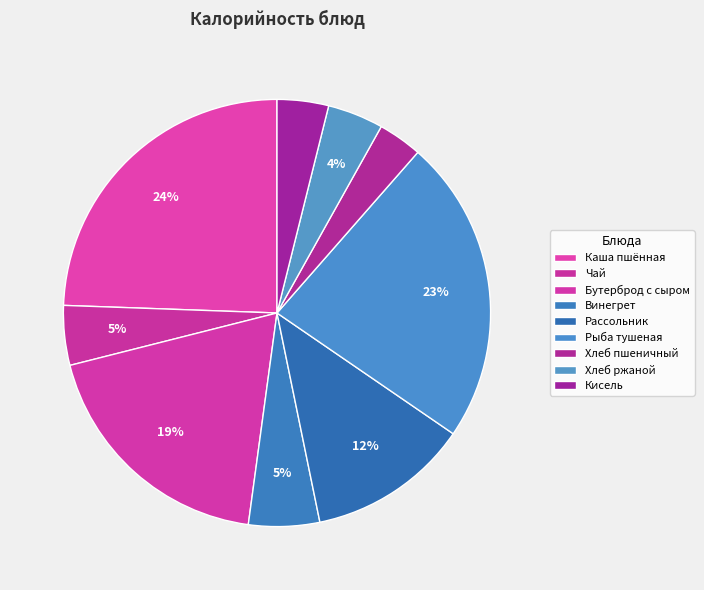

What portion of the pie excludes Чай?

95.5%